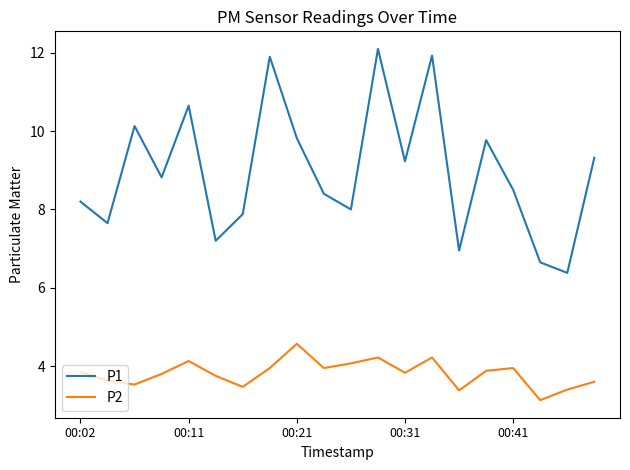

True or false: P2 and P1 cross at least once.

False